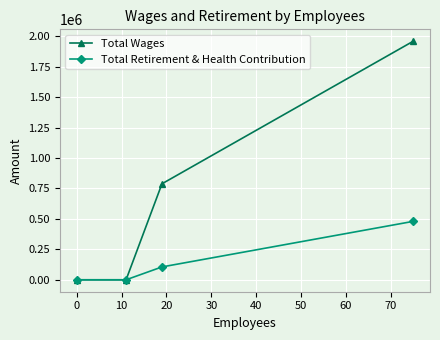

What is the highest value of the Total Wages series?

1959443